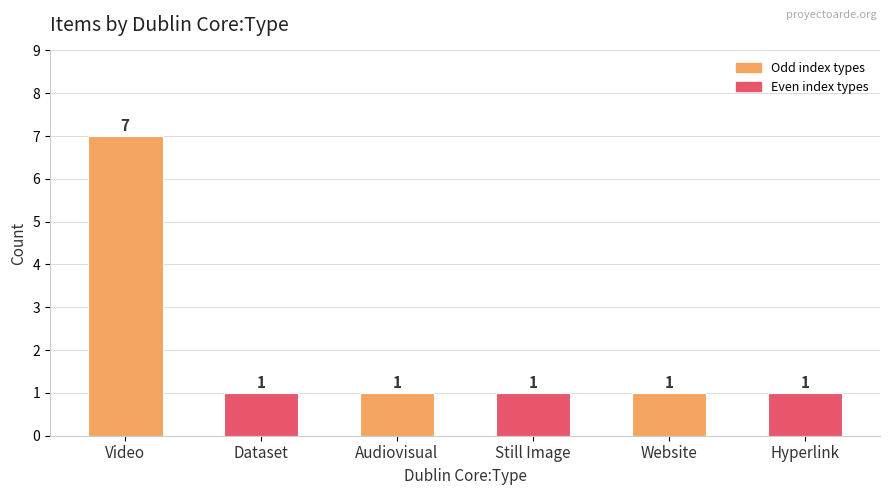

Count the values in the range 1 to 2.

5